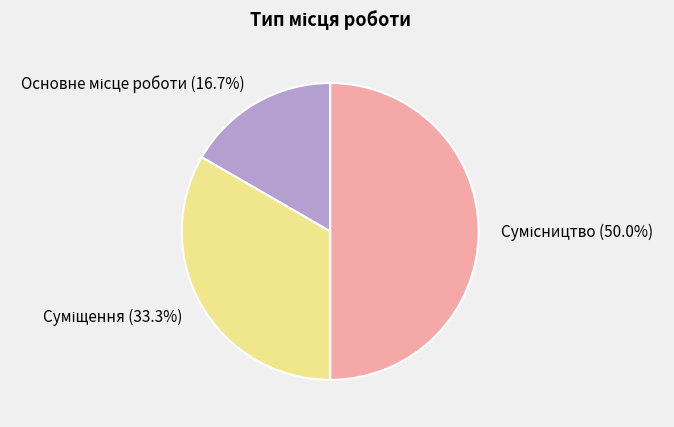

Count the number of slices in the pie.

3